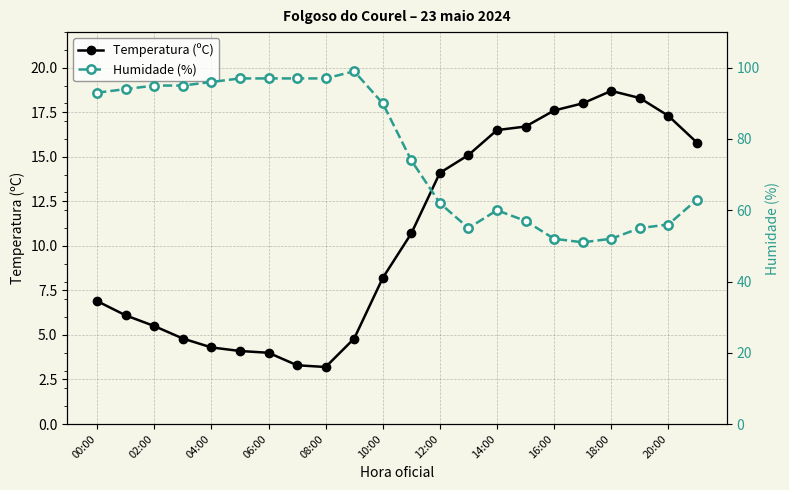

True or false: Temperatura (ºC) and Humidade (%) cross at least once.

False